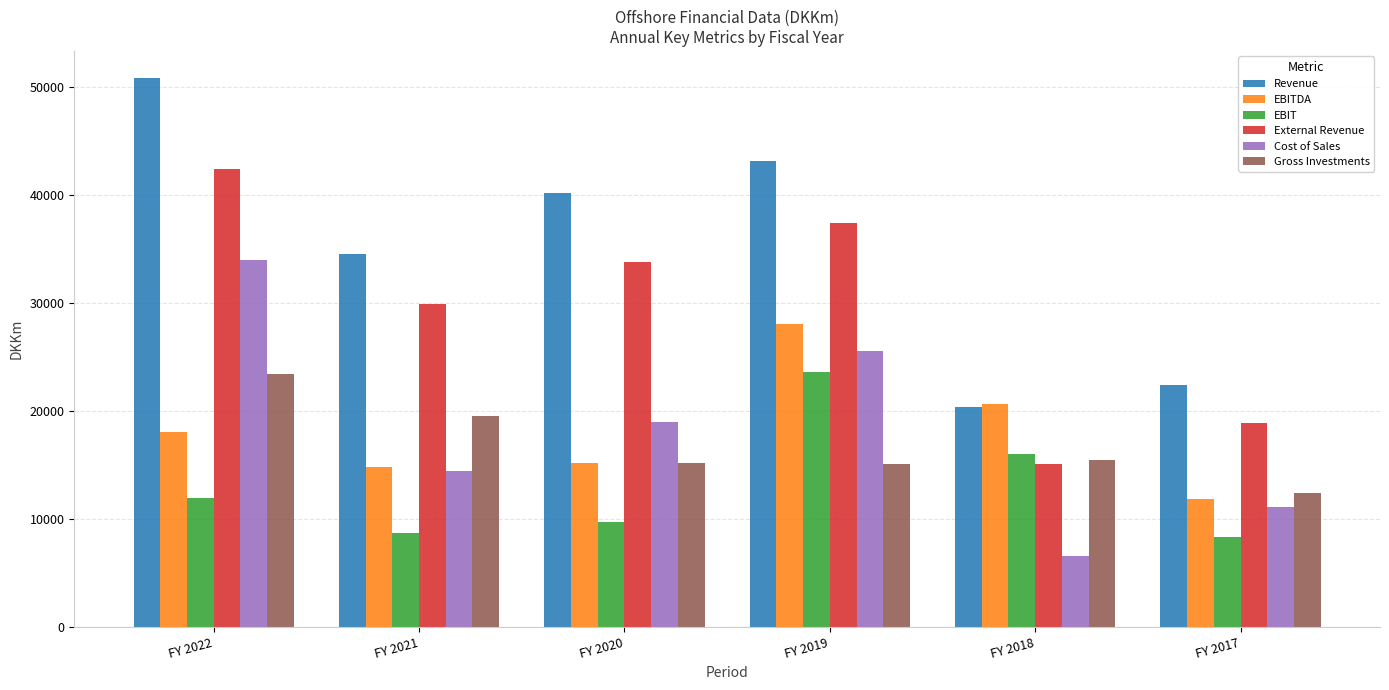

The Cost of Sales series shows 46184 at FY 2022. True or false?

False